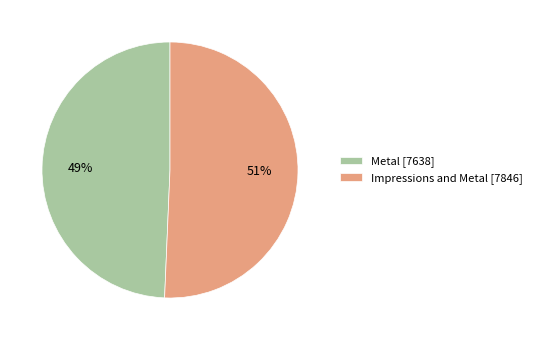

What percentage is the Metal slice, to the nearest percent?

49%